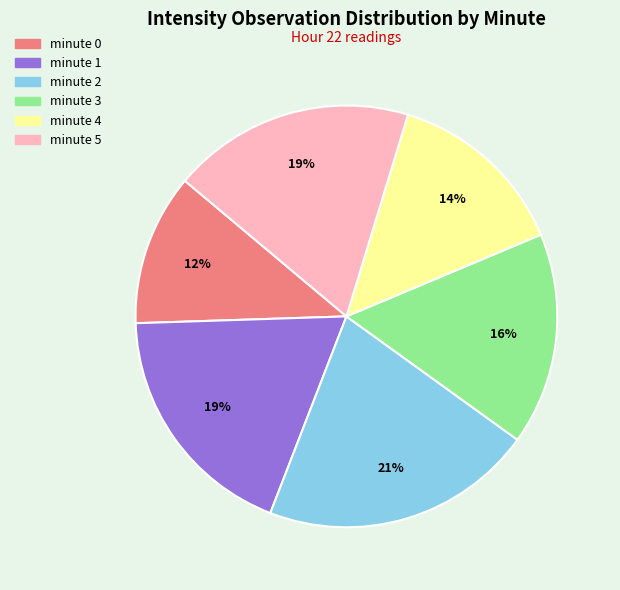

Is minute 1 the majority of the pie?

No